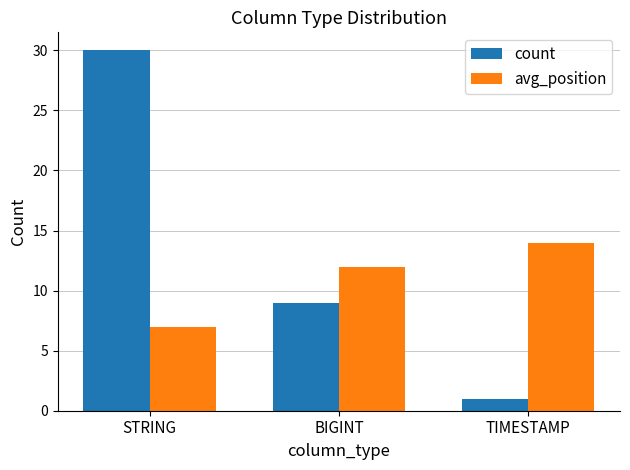

At which category is the sum across all series the highest?

STRING